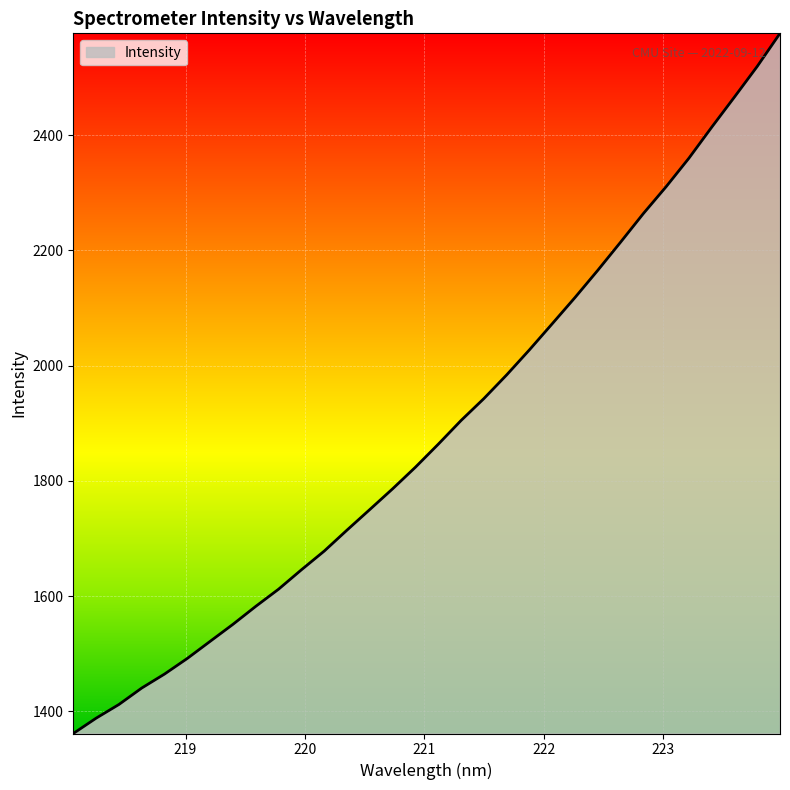

What is the sum of all values?

60426.5